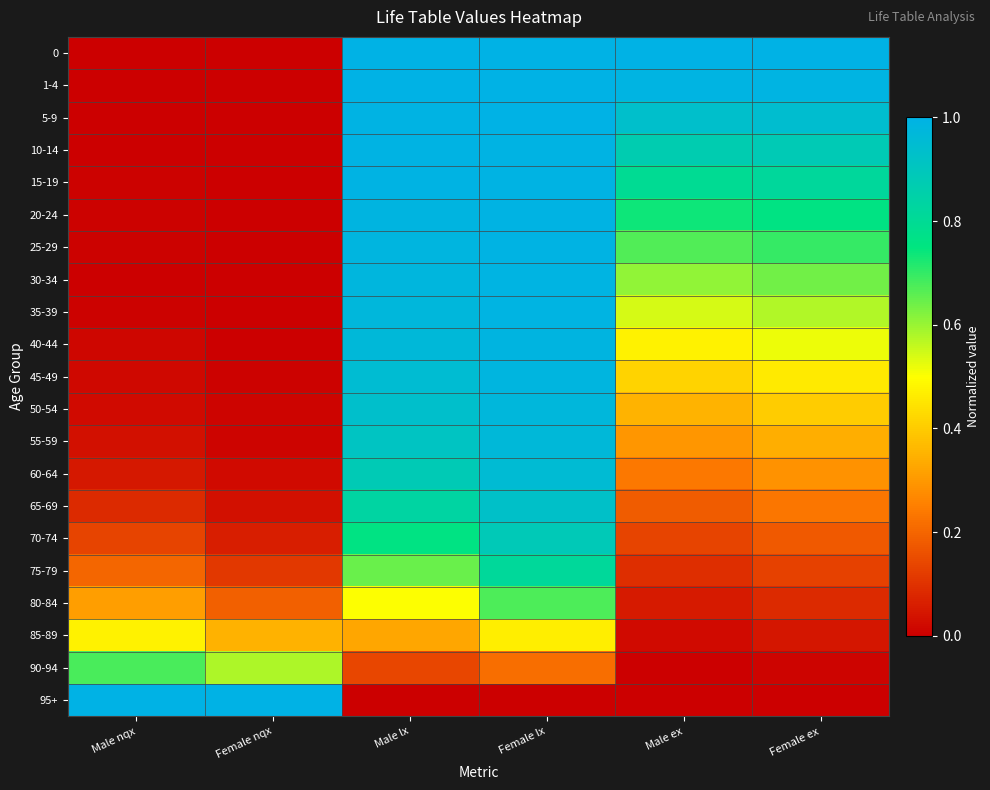

Reading right to left, what are all the values shown in this chart?

0: Female ex=1.0	Male ex=1.0	Female lx=1.0	Male lx=1.0	Female nqx=0.0	Male nqx=0.0
1-4: Female ex=1.0	Male ex=1.0	Female lx=1.0	Male lx=1.0	Female nqx=0.0	Male nqx=0.0
5-9: Female ex=0.9	Male ex=0.9	Female lx=1.0	Male lx=1.0	Female nqx=0.0	Male nqx=0.0
10-14: Female ex=0.9	Male ex=0.9	Female lx=1.0	Male lx=1.0	Female nqx=0.0	Male nqx=0.0
15-19: Female ex=0.8	Male ex=0.8	Female lx=1.0	Male lx=1.0	Female nqx=0.0	Male nqx=0.0
20-24: Female ex=0.8	Male ex=0.7	Female lx=1.0	Male lx=1.0	Female nqx=0.0	Male nqx=0.0
25-29: Female ex=0.7	Male ex=0.7	Female lx=1.0	Male lx=1.0	Female nqx=0.0	Male nqx=0.0
30-34: Female ex=0.6	Male ex=0.6	Female lx=1.0	Male lx=1.0	Female nqx=0.0	Male nqx=0.0
35-39: Female ex=0.6	Male ex=0.5	Female lx=1.0	Male lx=1.0	Female nqx=0.0	Male nqx=0.0
40-44: Female ex=0.5	Male ex=0.5	Female lx=1.0	Male lx=1.0	Female nqx=0.0	Male nqx=0.0
45-49: Female ex=0.5	Male ex=0.4	Female lx=1.0	Male lx=1.0	Female nqx=0.0	Male nqx=0.0
50-54: Female ex=0.4	Male ex=0.4	Female lx=1.0	Male lx=0.9	Female nqx=0.0	Male nqx=0.0
55-59: Female ex=0.3	Male ex=0.3	Female lx=1.0	Male lx=0.9	Female nqx=0.0	Male nqx=0.0
60-64: Female ex=0.3	Male ex=0.2	Female lx=1.0	Male lx=0.9	Female nqx=0.0	Male nqx=0.0
65-69: Female ex=0.2	Male ex=0.2	Female lx=0.9	Male lx=0.8	Female nqx=0.0	Male nqx=0.1
70-74: Female ex=0.2	Male ex=0.1	Female lx=0.9	Male lx=0.8	Female nqx=0.1	Male nqx=0.1
75-79: Female ex=0.1	Male ex=0.1	Female lx=0.8	Male lx=0.6	Female nqx=0.1	Male nqx=0.2
80-84: Female ex=0.1	Male ex=0.1	Female lx=0.7	Male lx=0.5	Female nqx=0.2	Male nqx=0.3
85-89: Female ex=0.0	Male ex=0.0	Female lx=0.5	Male lx=0.3	Female nqx=0.3	Male nqx=0.5
90-94: Female ex=0.0	Male ex=0.0	Female lx=0.2	Male lx=0.1	Female nqx=0.6	Male nqx=0.7
95+: Female ex=0.0	Male ex=0.0	Female lx=0.0	Male lx=0.0	Female nqx=1.0	Male nqx=1.0